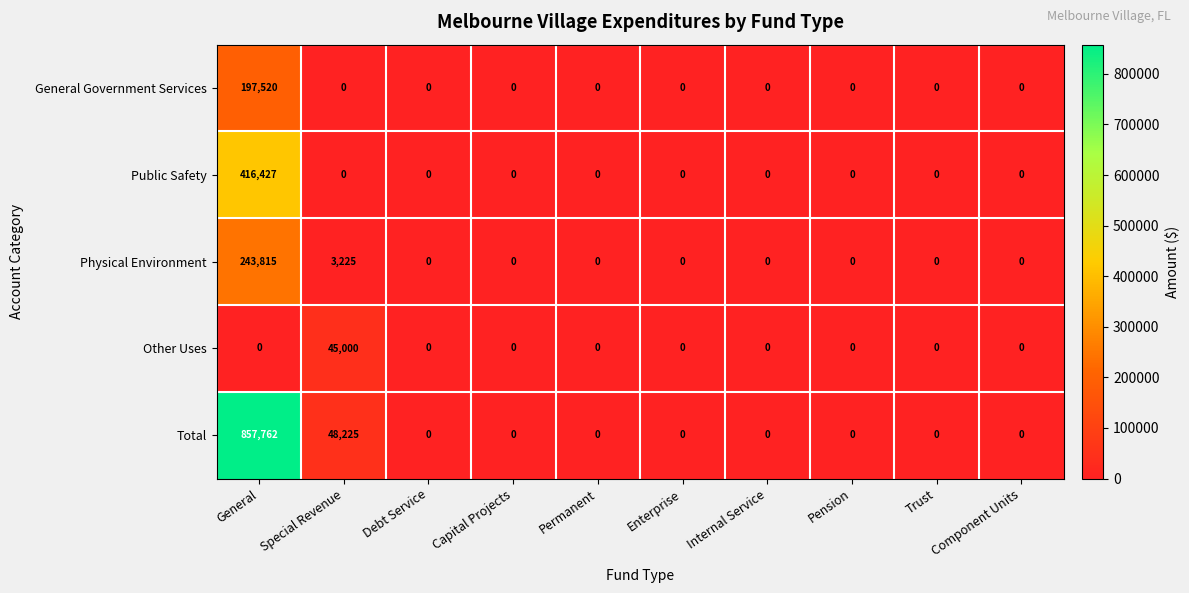

How many series are shown in this chart?

5